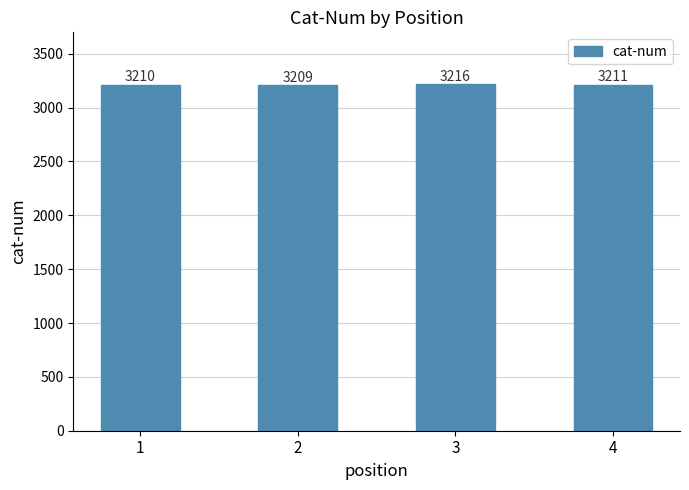

Reading left to right, list all the values displayed in this chart.

1=3210	2=3209	3=3216	4=3211